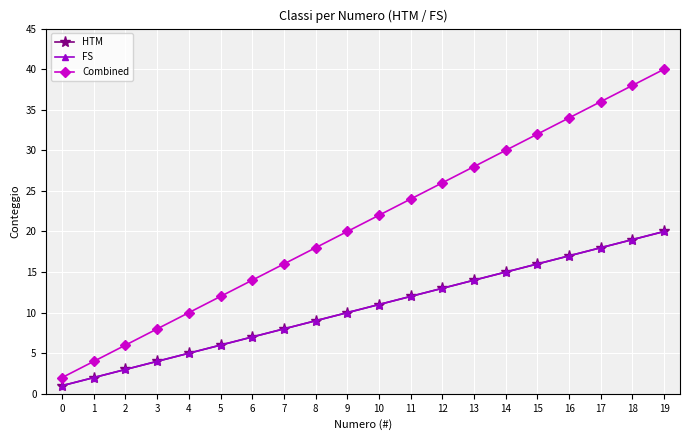

Is this an area chart (filled region under the line)?

No